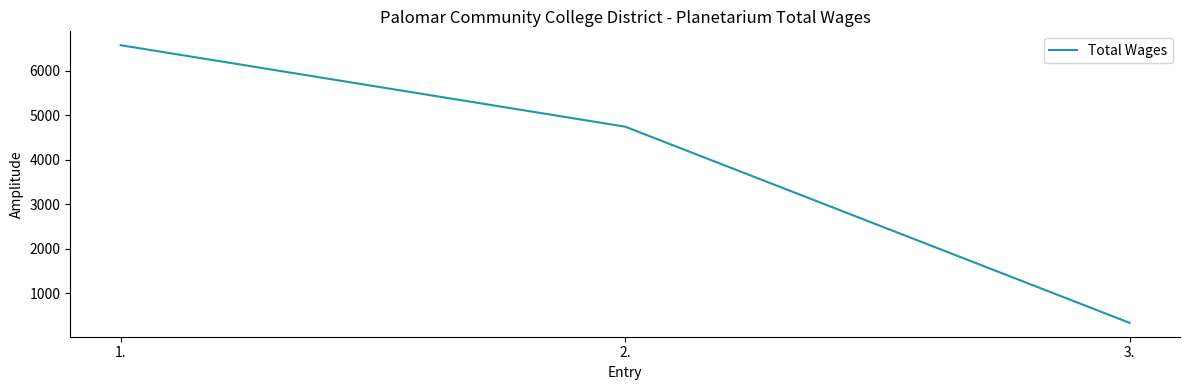

List the labels in order of value, largest first.

1., 2., 3.